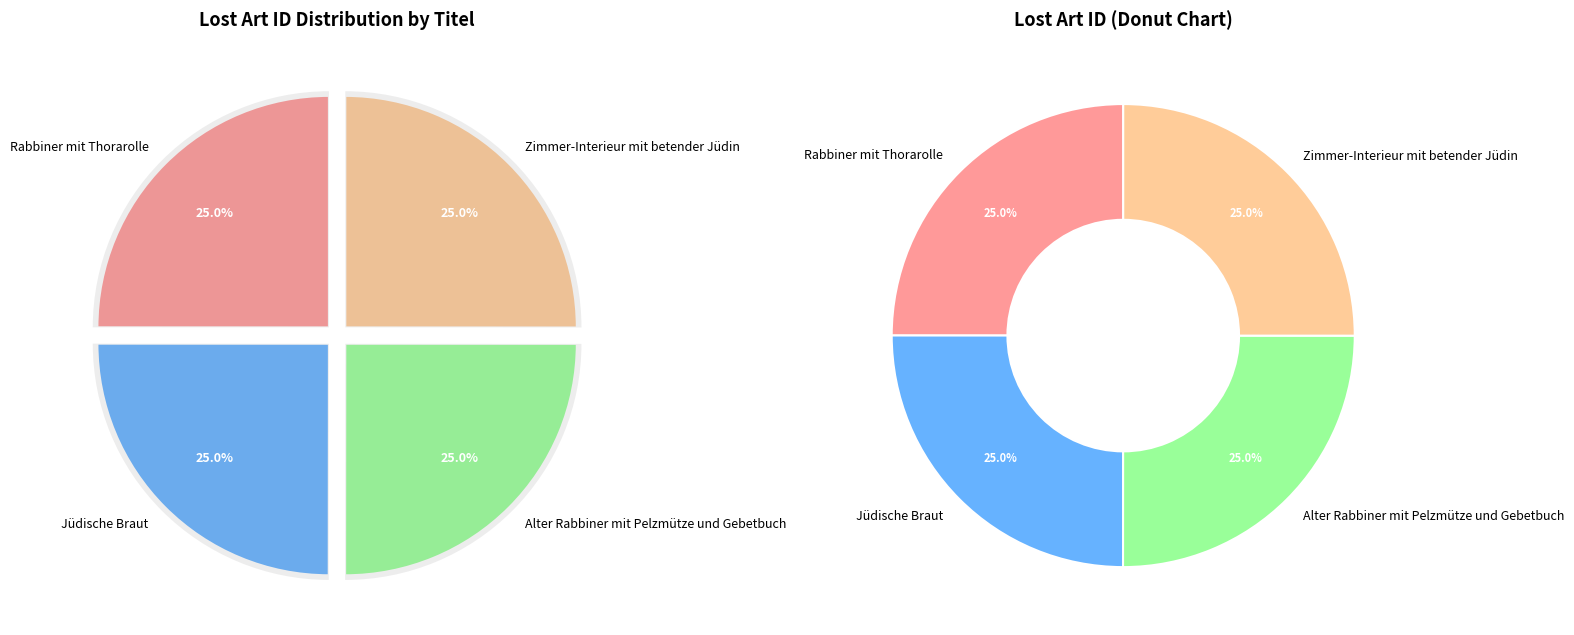

Approximately how many times larger is the value at Zimmer-Interieur mit betender Jüdin compared to Jüdische Braut?

1.0